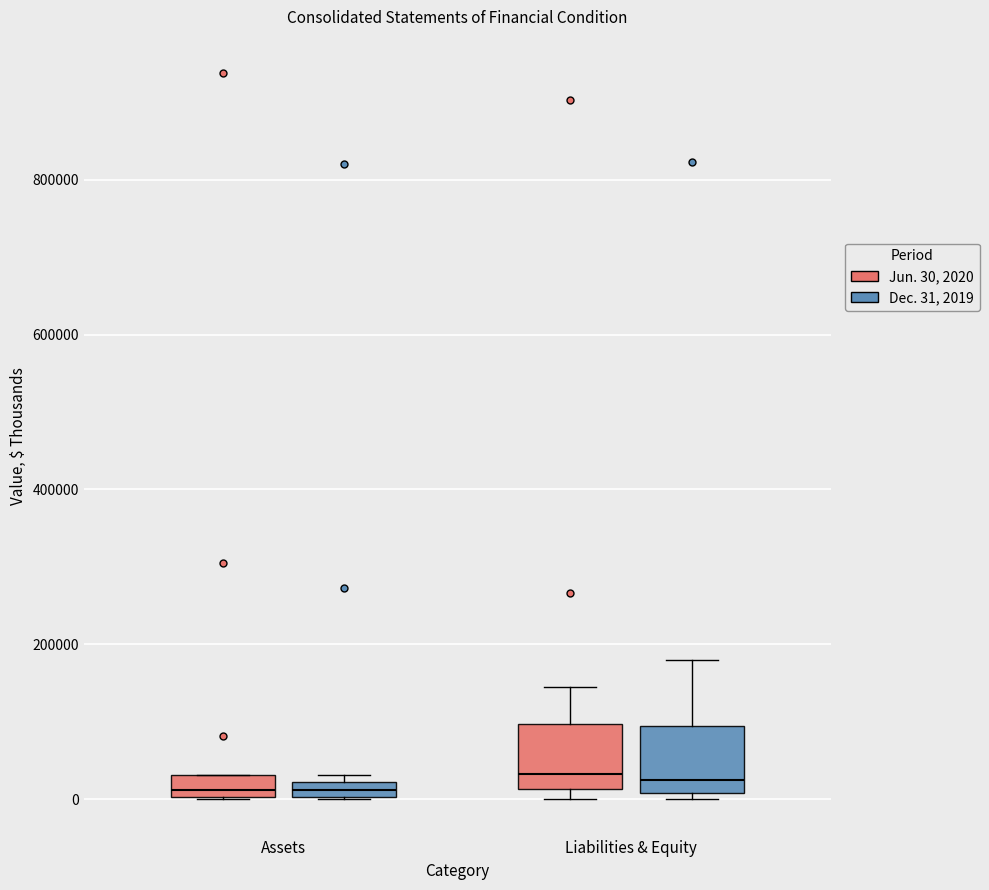

Where is the upper edge of the box for Assets (Jun. 30, 2020) on the y-axis? The values are not printed on the chart, so give them approximately, as read against the axis.

40000